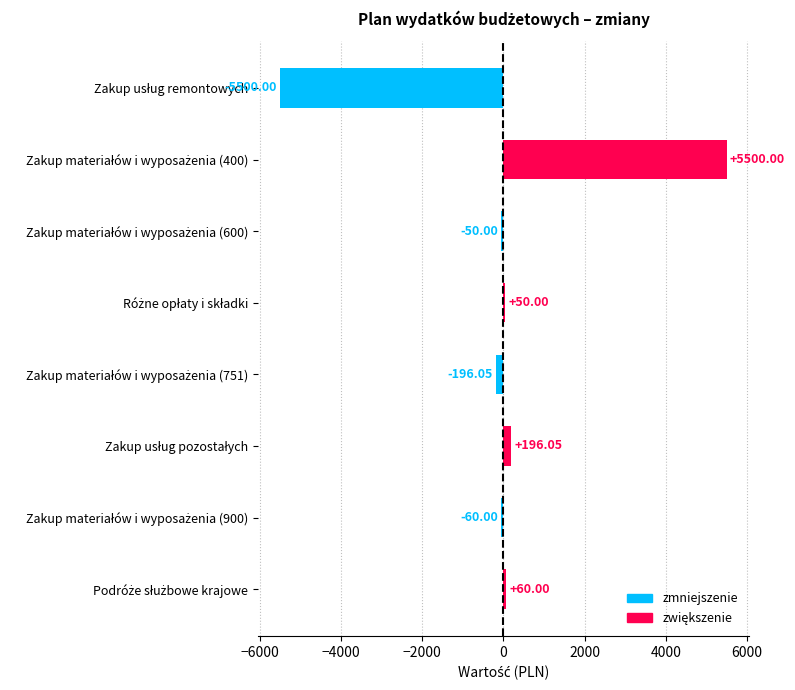

What is the difference between the maximum and minimum values?

11000.0